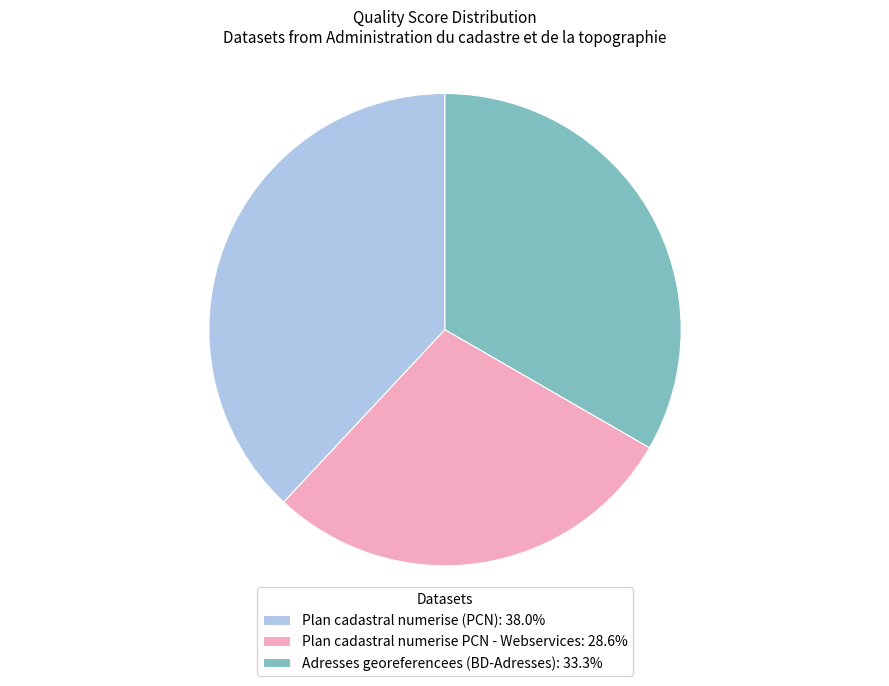

True or false: Plan cadastral numerise (PCN) accounts for 38% of the total.

True